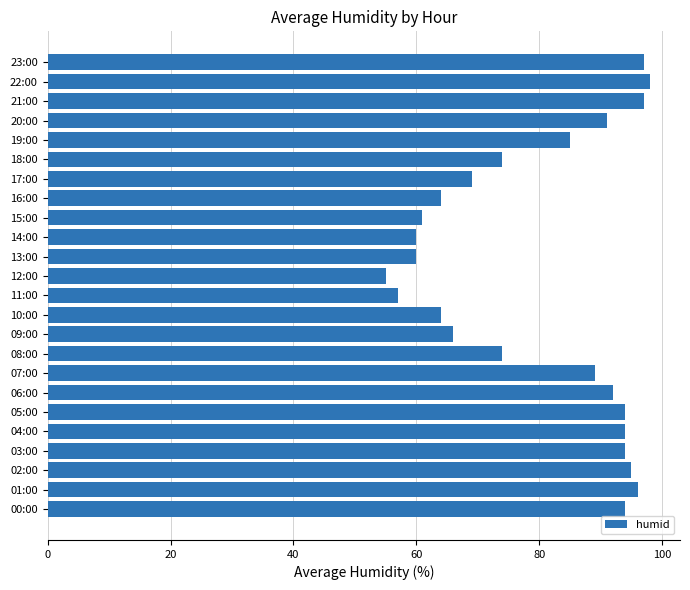

What is the difference between the maximum and minimum values?

43